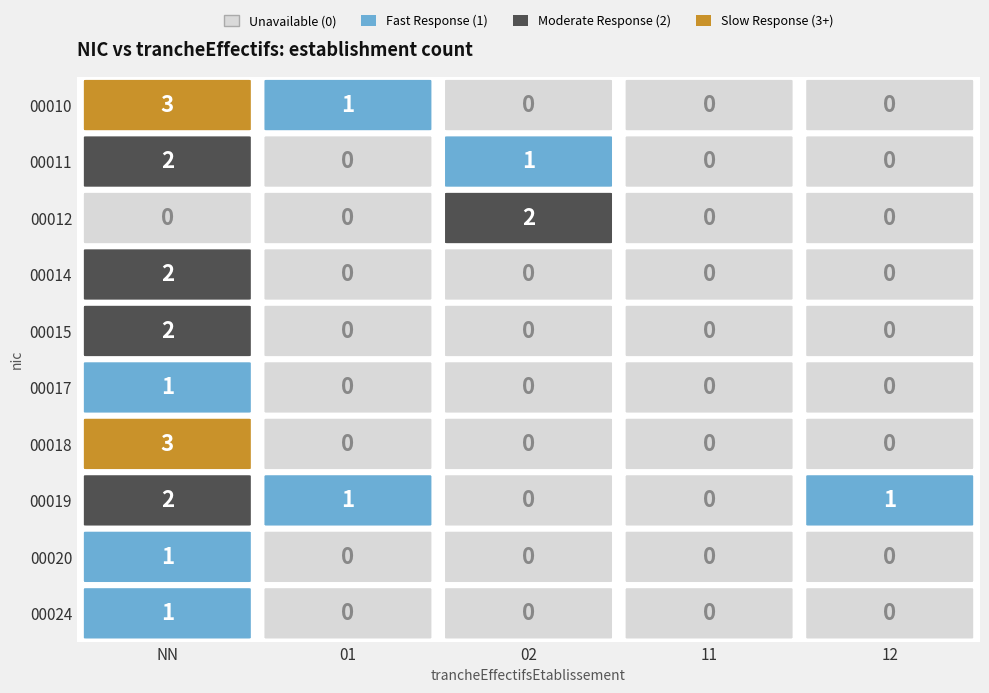

What is the total value across all series at 02?

3